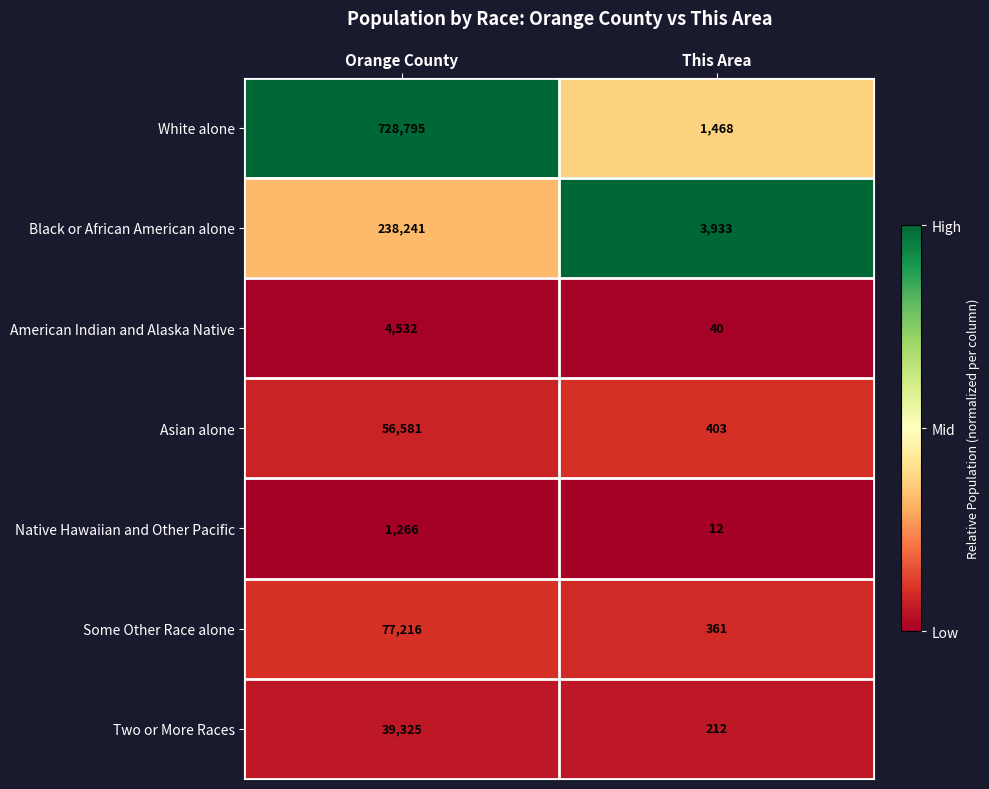

At This Area, list the series in order from smallest to largest.

Native Hawaiian and Other Pacific, American Indian and Alaska Native, Two or More Races, Some Other Race alone, Asian alone, White alone, Black or African American alone